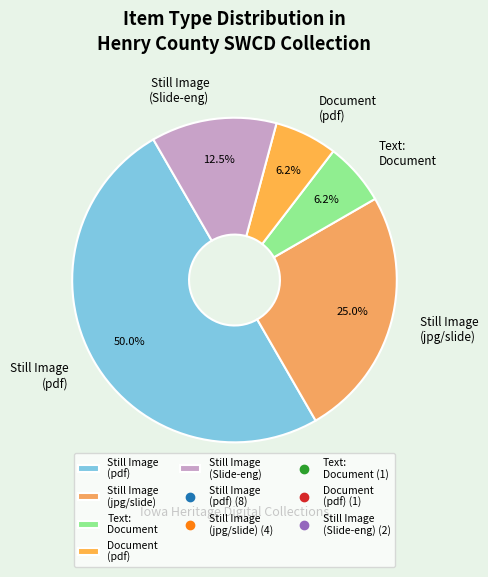

The Still Image (pdf) slice represents 31% of the pie. True or false?

False